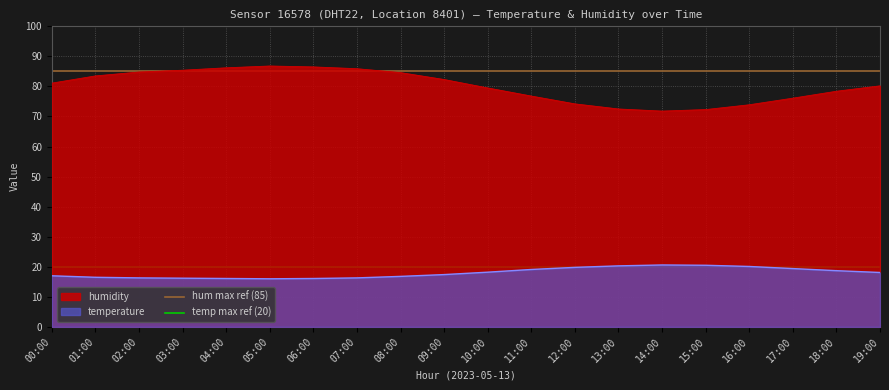

True or false: humidity and temperature cross at least once.

False